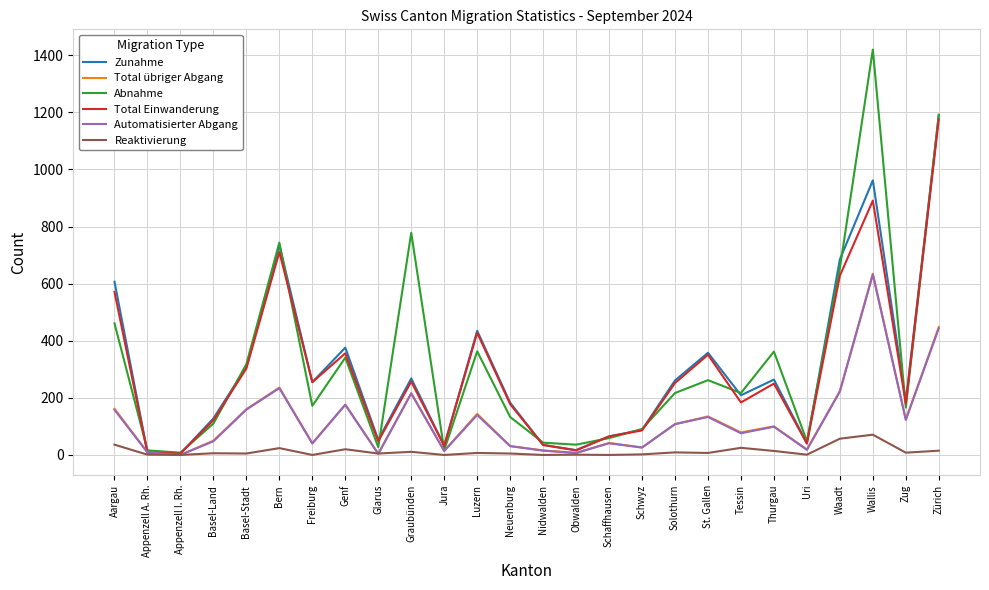

True or false: Reaktivierung has a value of 6 at Basel-Land.

True